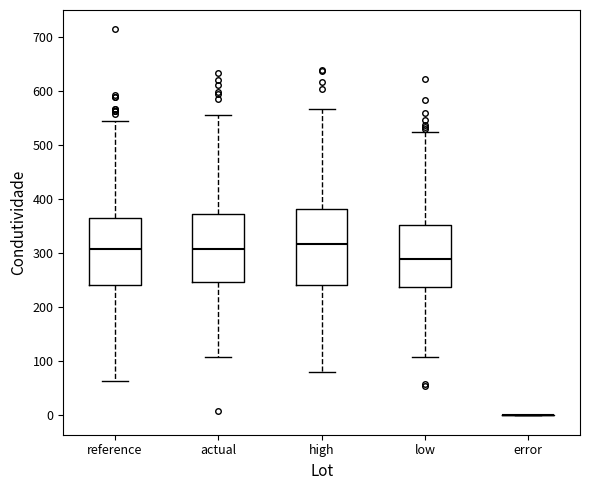

Which box is the tallest, from its lower edge to its upper edge?

high